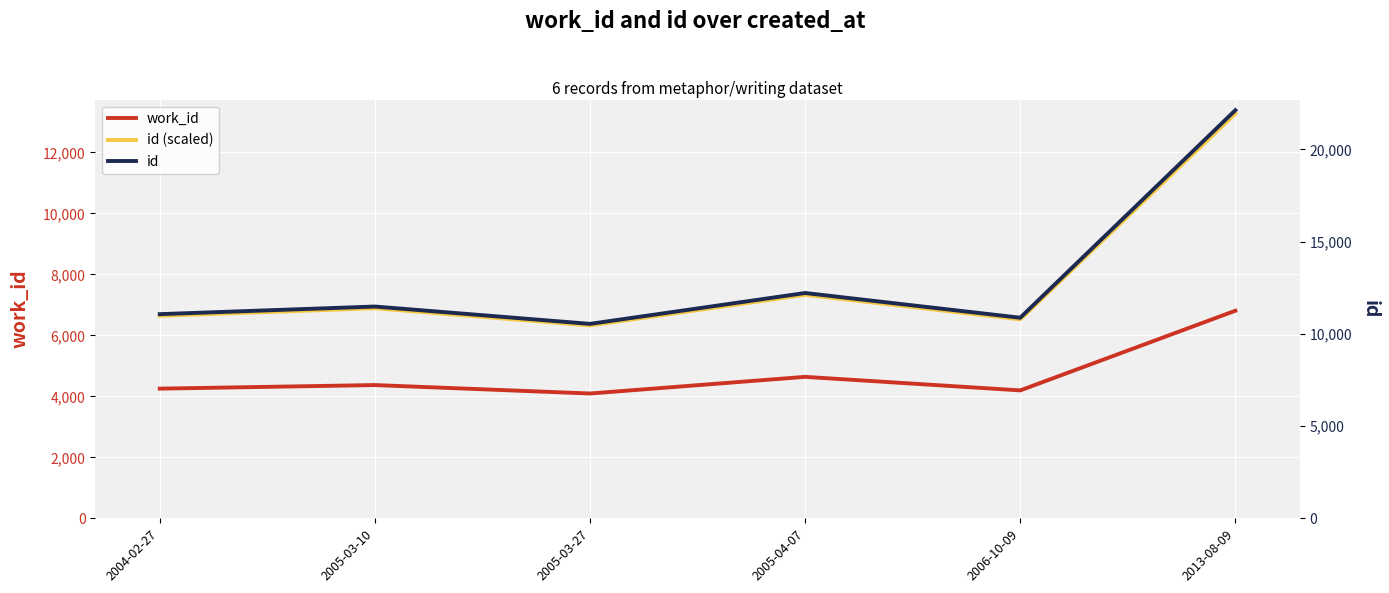

What is the difference between the maximum and minimum values in the work_id series?

2715.0